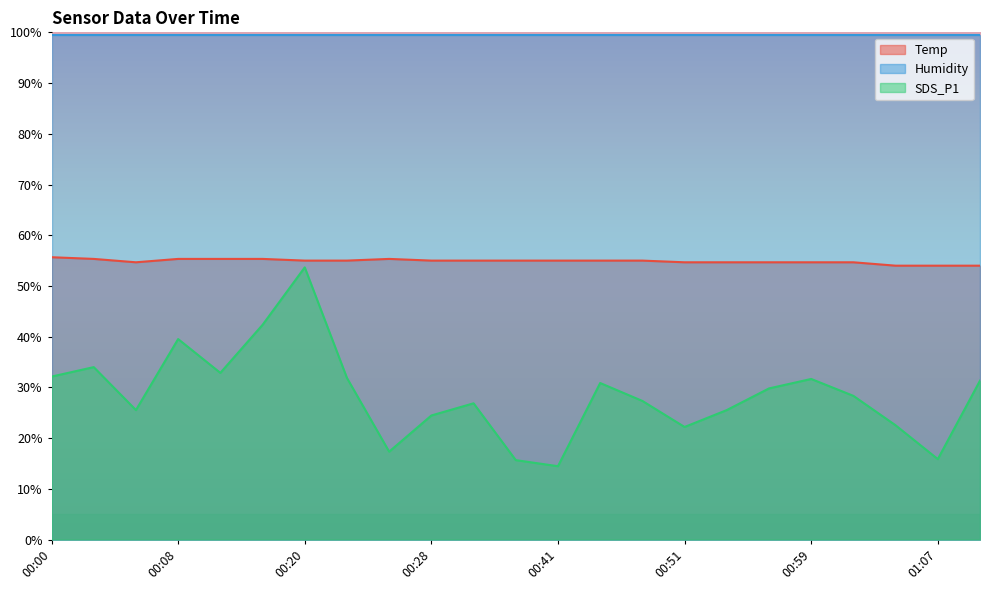

In Temp, how many points are higher than both neighbors (excluding endpoints)?

1